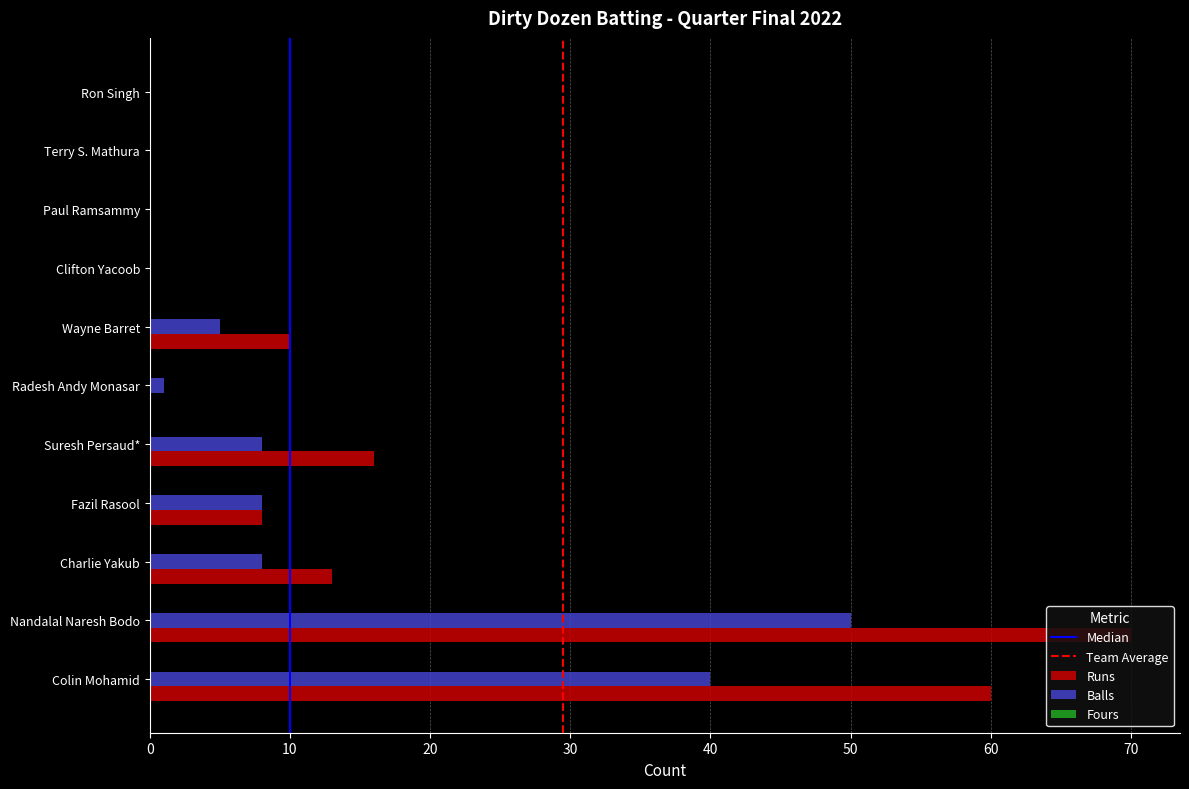

How many series are shown in this chart?

2